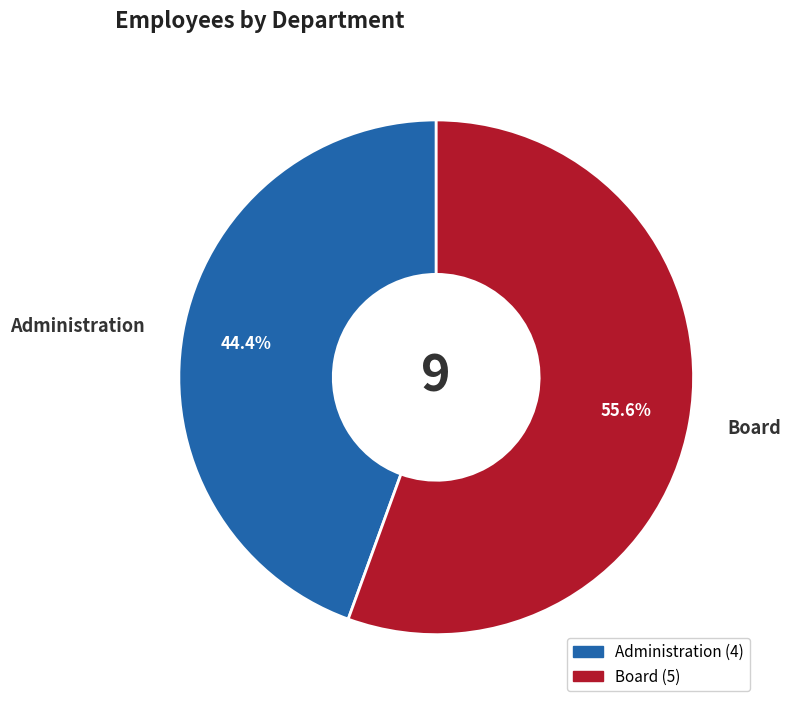

Does Administration account for over 50% of the chart?

No